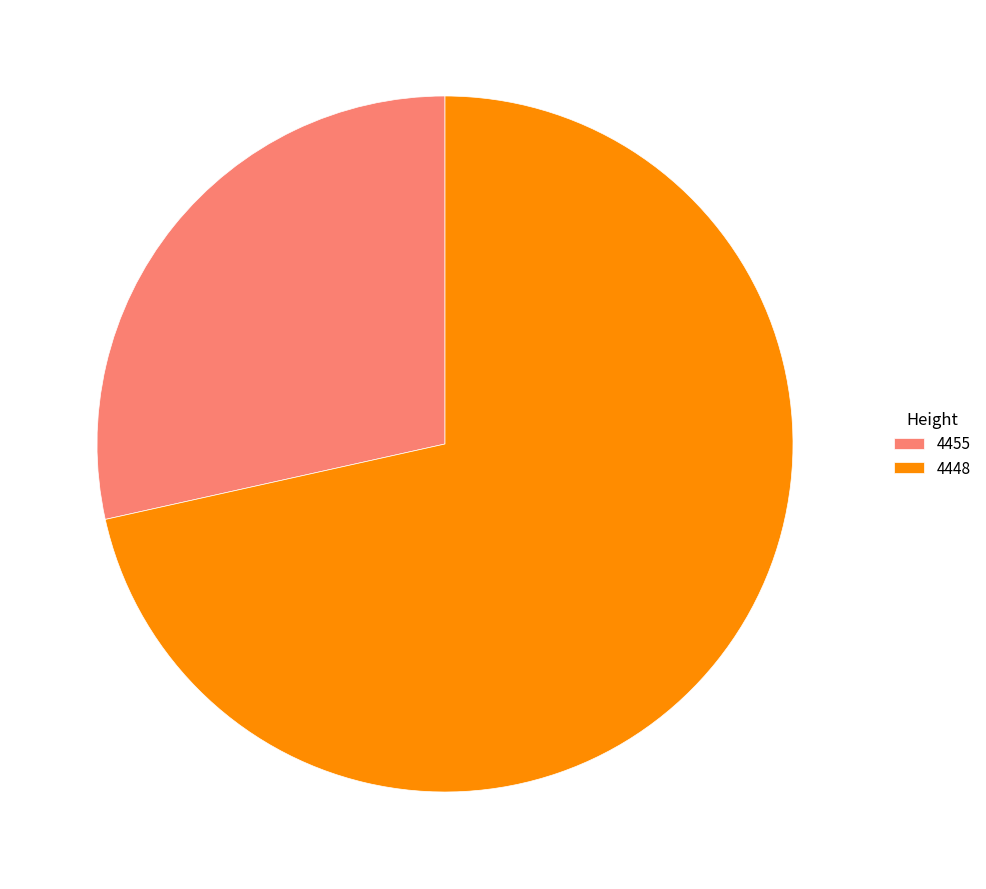

How many segments does this pie chart have?

2